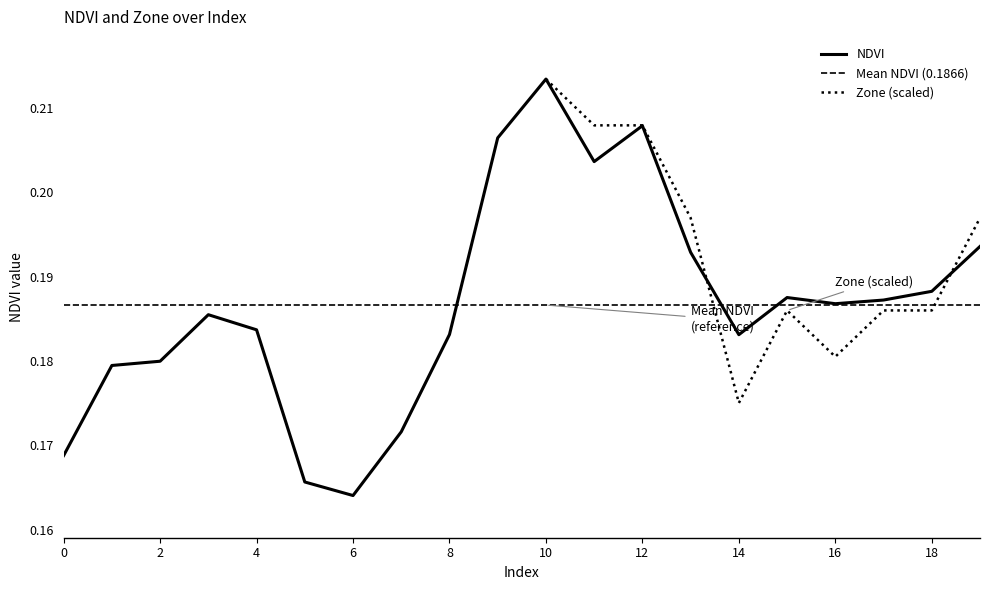

At which category does the data reach its first local peak?

3